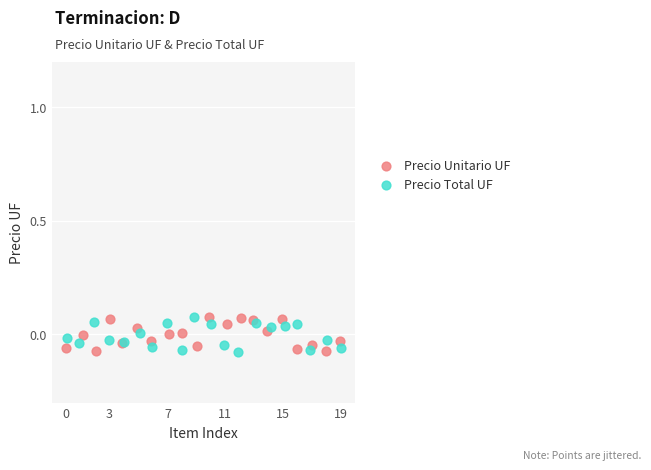

What are all the series names shown in the legend?

Precio Unitario UF, Precio Total UF